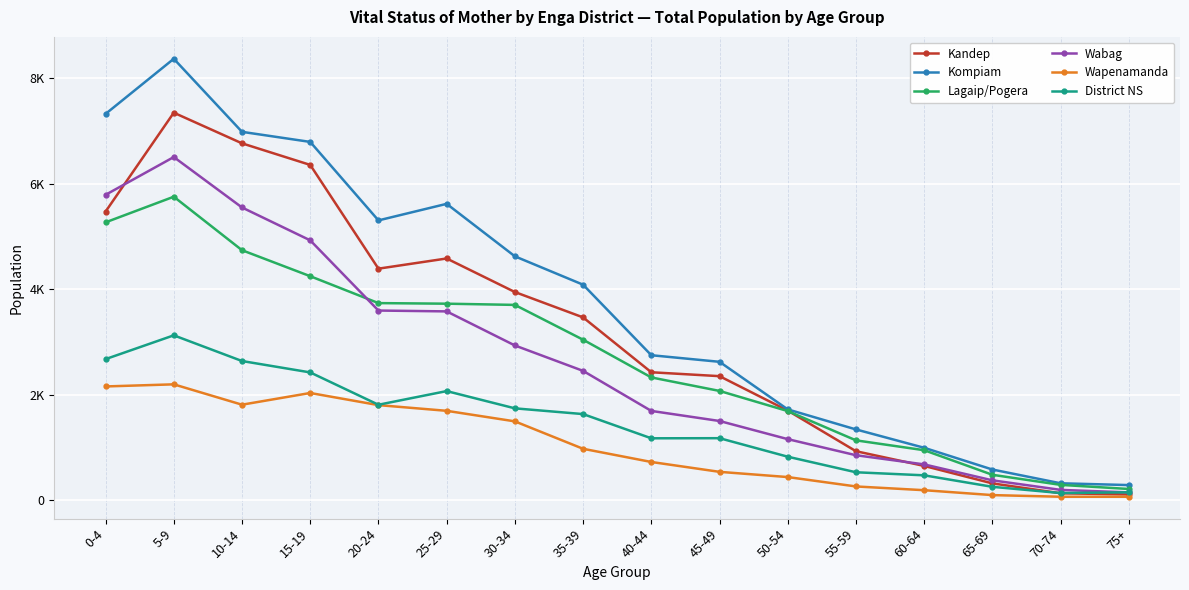

True or false: Kompiam has more than 2 interior local peaks.

False